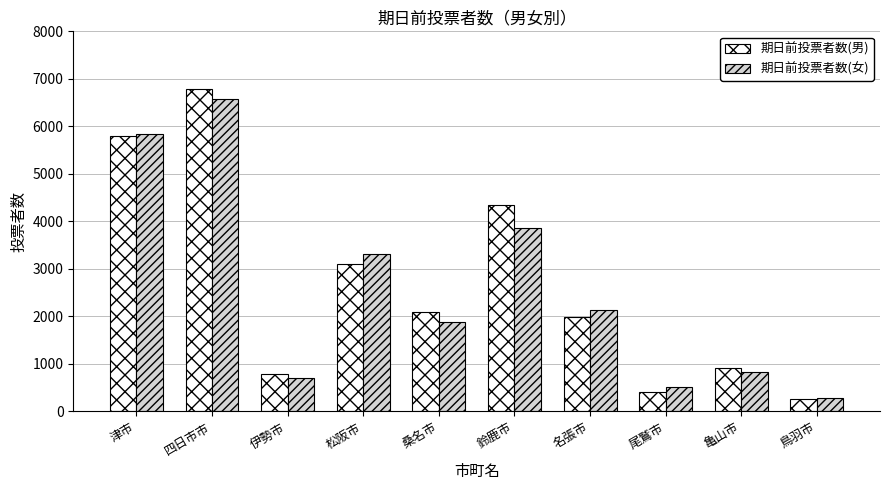

How many groups of bars are there?

10